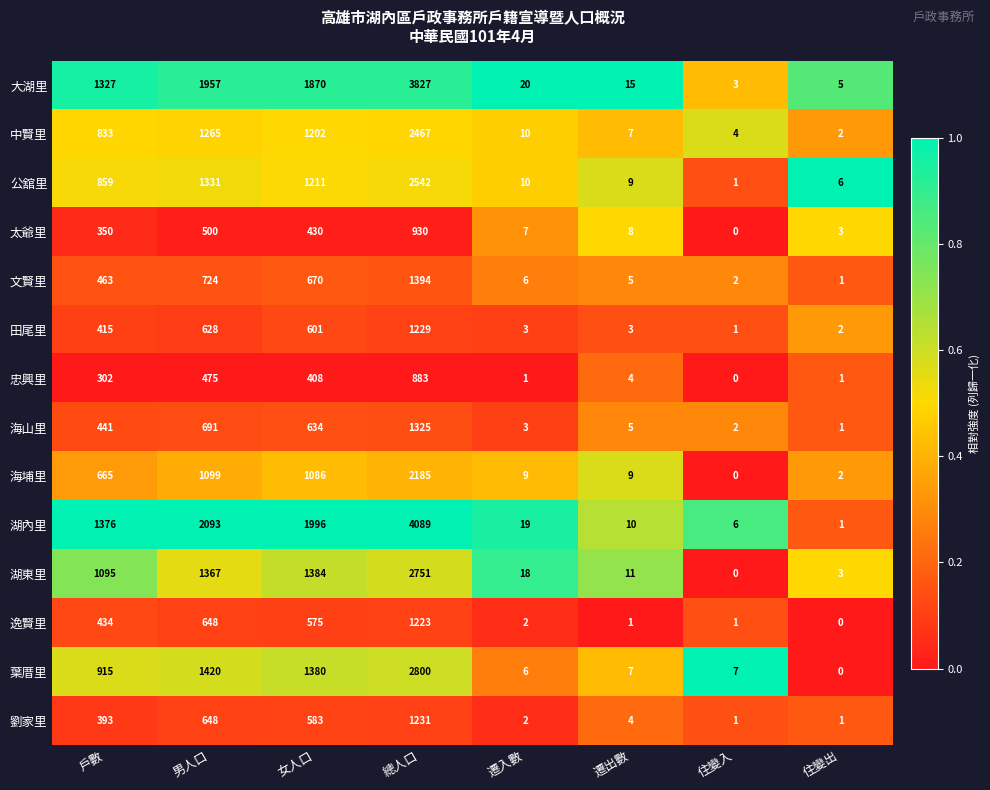

Is it true that 葉厝里 equals 4961 at 總人口?

False